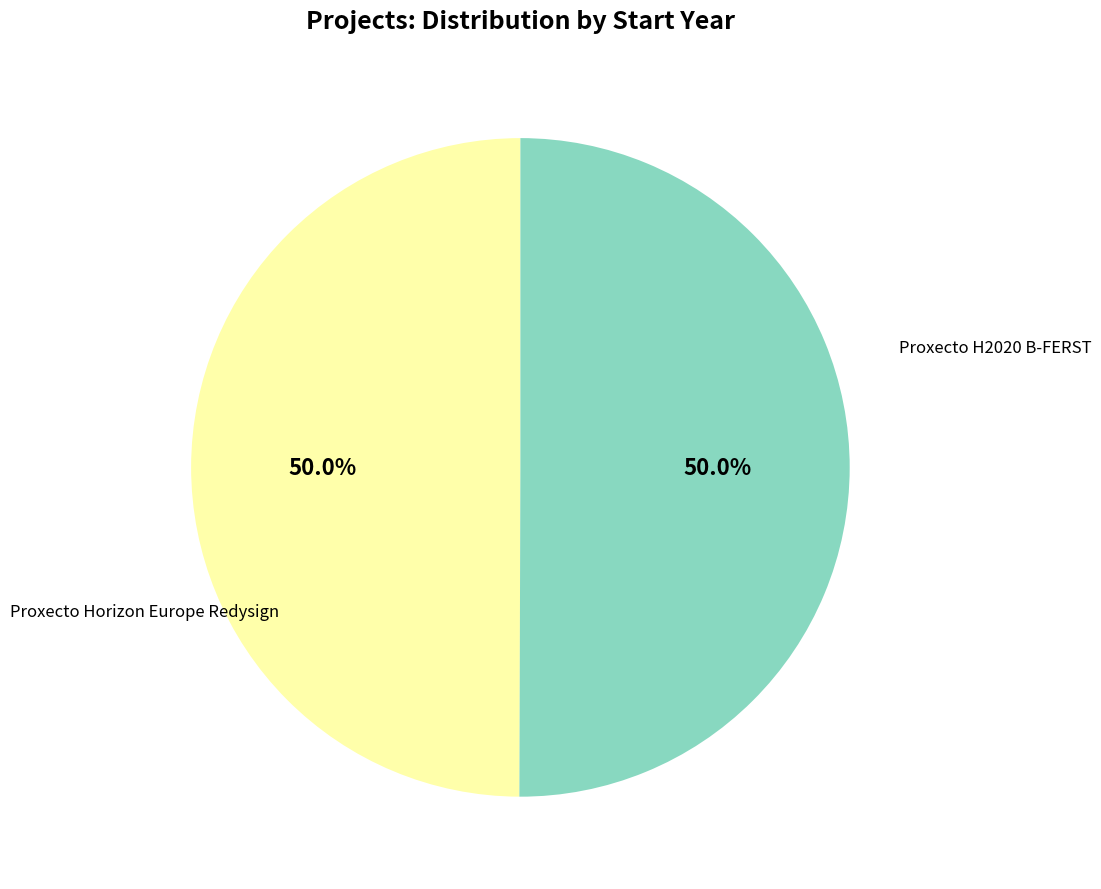

How many segments does this pie chart have?

2